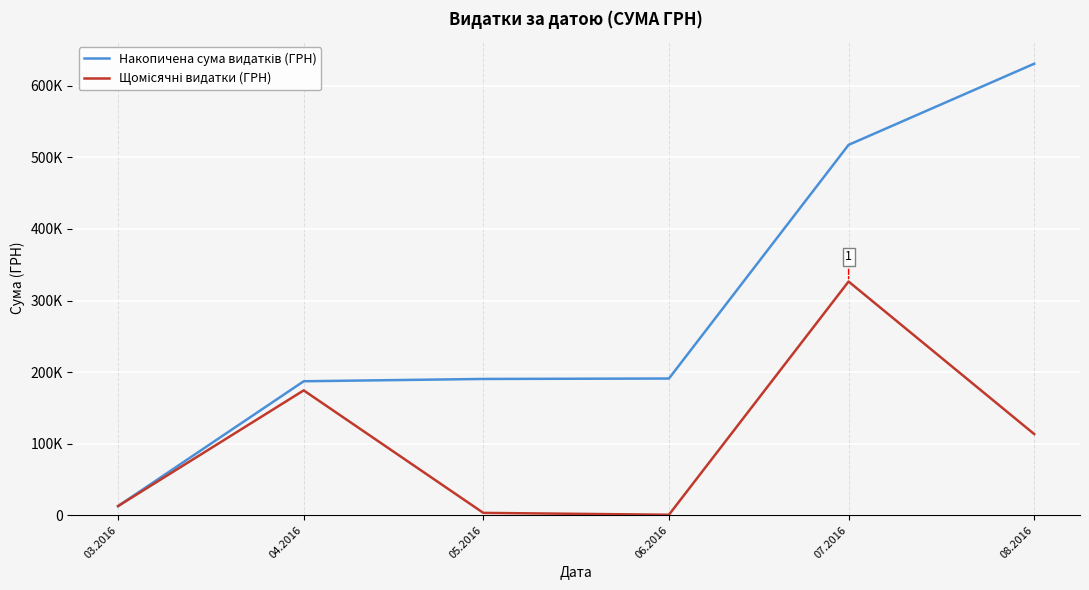

Is this an area chart (filled region under the line)?

No